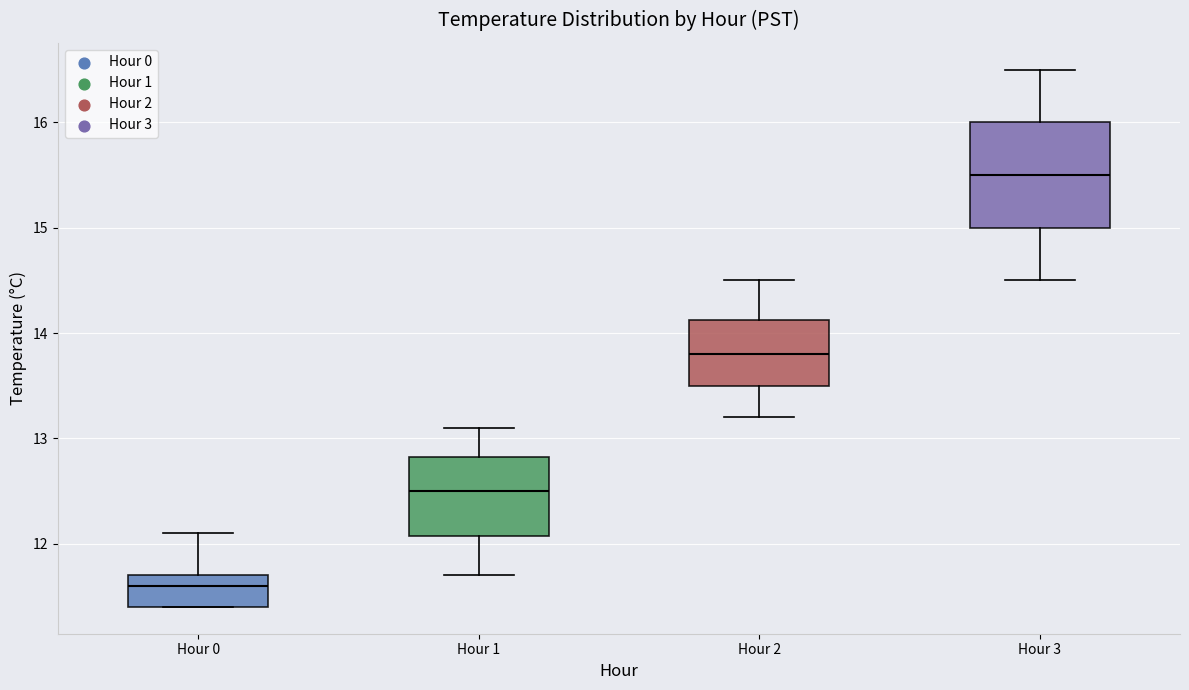

Where is the lower edge of the box for Hour 0 on the y-axis? The values are not printed on the chart, so give them approximately, as read against the axis.

11.4